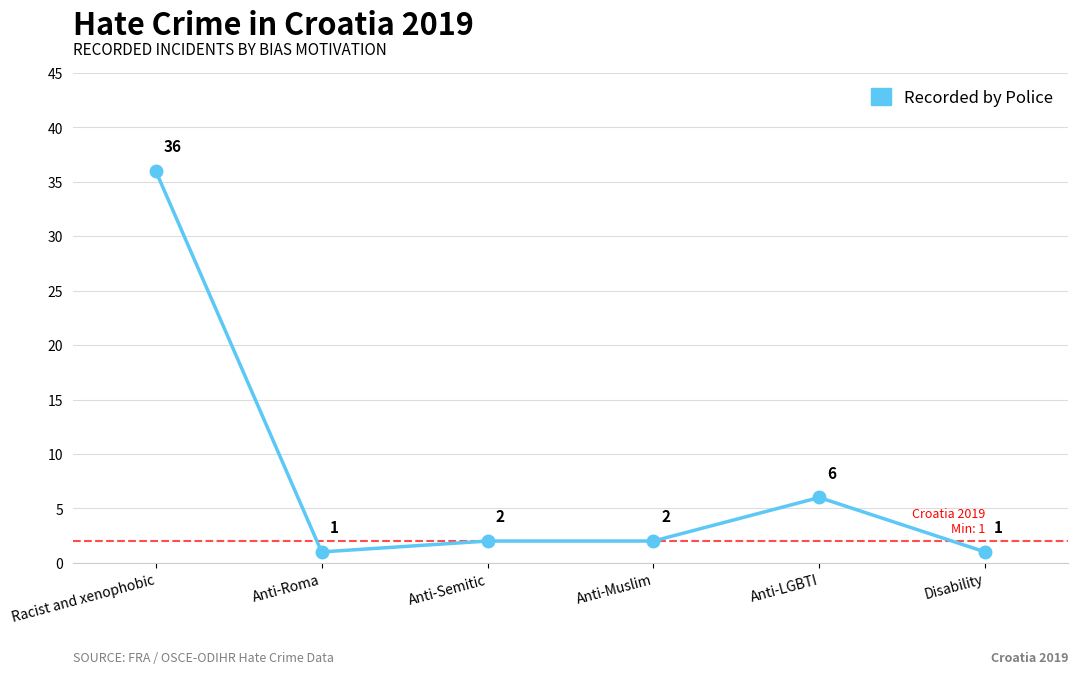

What is the average value?

8